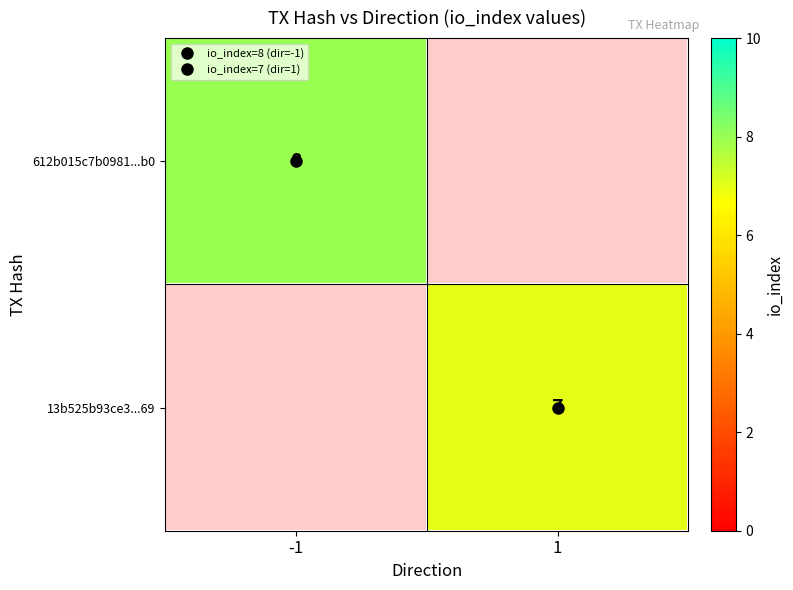

The value of 13b525b93ce3...69 at 1 is 7.0. True or false?

True